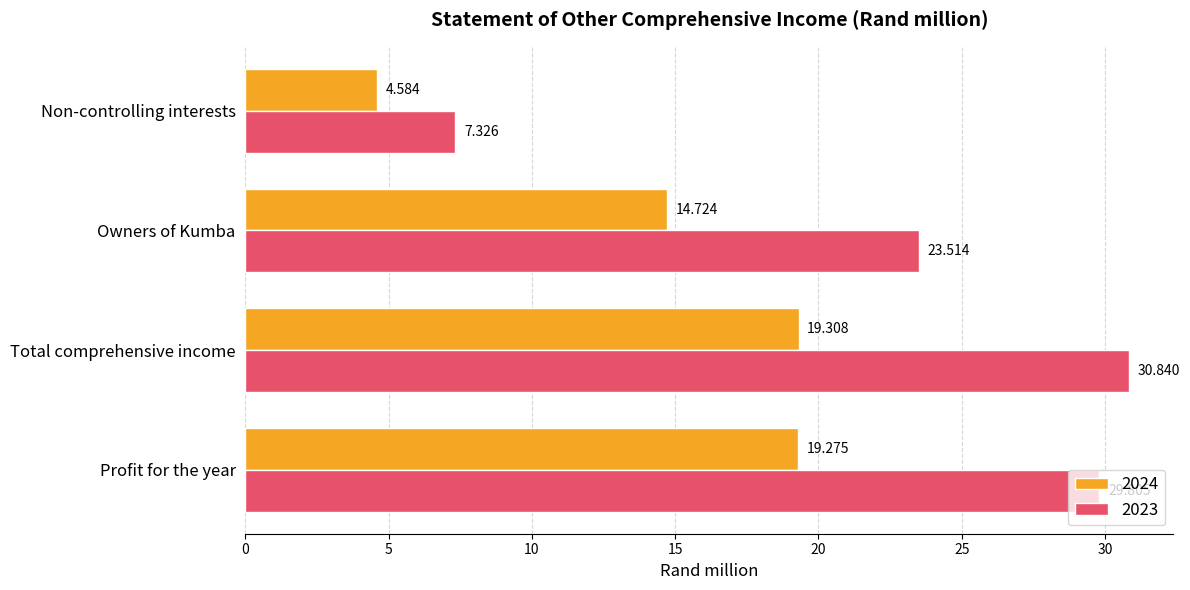

At Non-controlling interests, list the series in order from smallest to largest.

2024, 2023